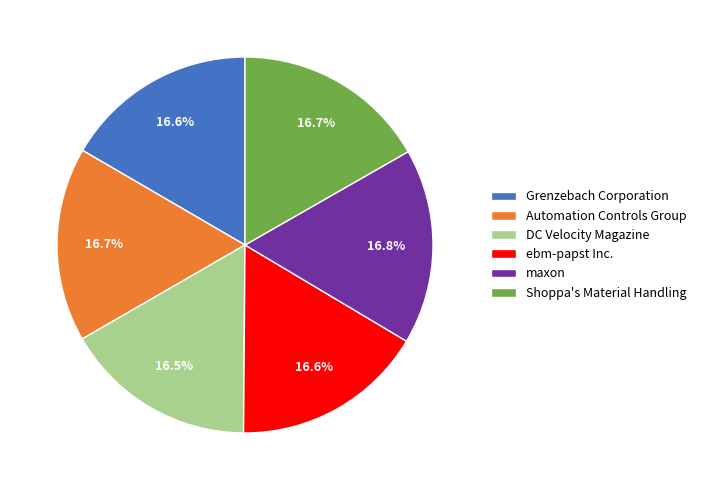

To the nearest percent, what is the average slice percentage?

17%